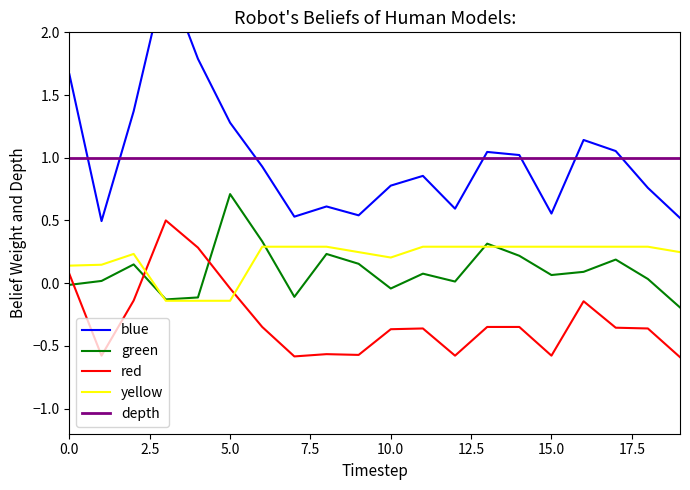

How many times do yellow and red cross each other?

2